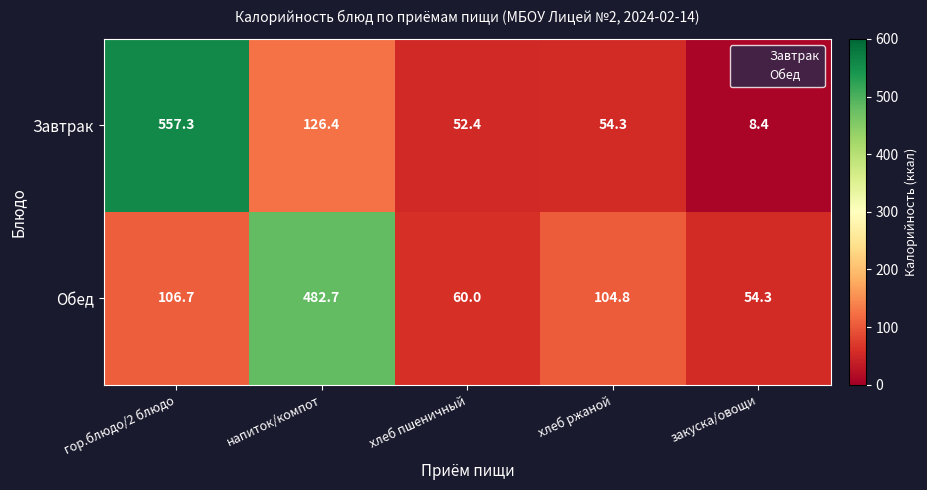

What is the difference between the Обед values at напиток/компот and гор.блюдо/2 блюдо?

376.0